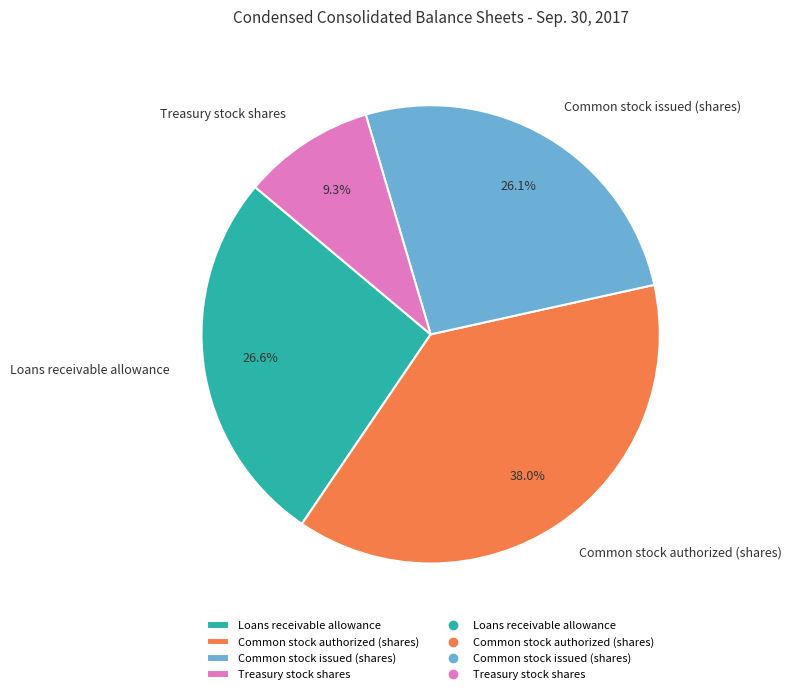

Approximately how many times larger is the value at Loans receivable allowance compared to Treasury stock shares?

2.9